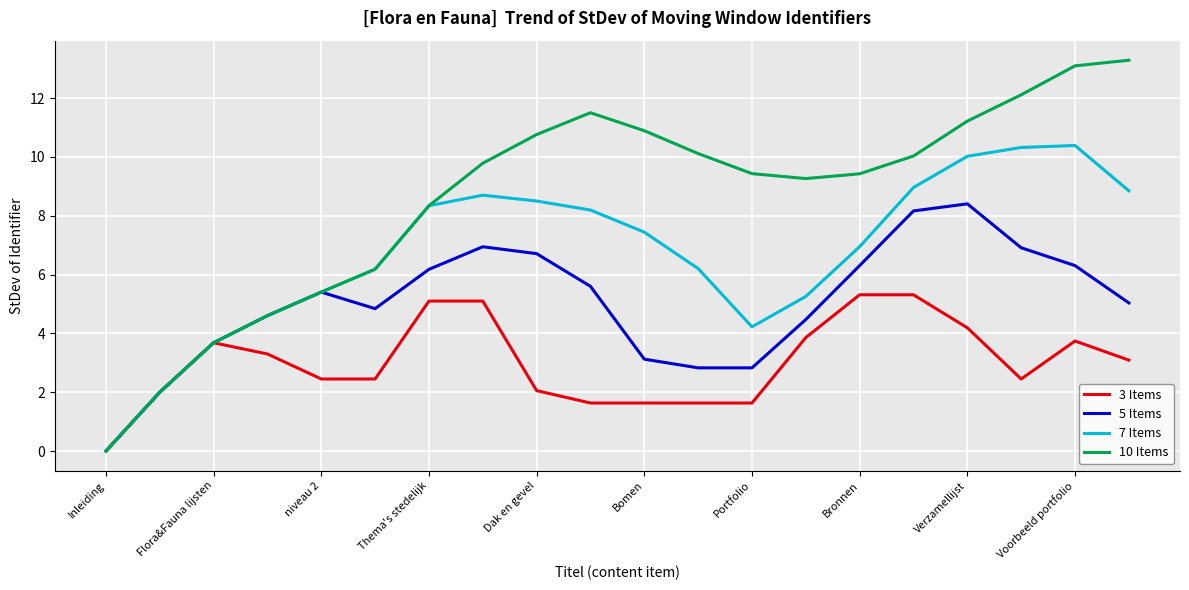

Rank the series by their maximum value, from highest to lowest.

10 Items, 7 Items, 5 Items, 3 Items